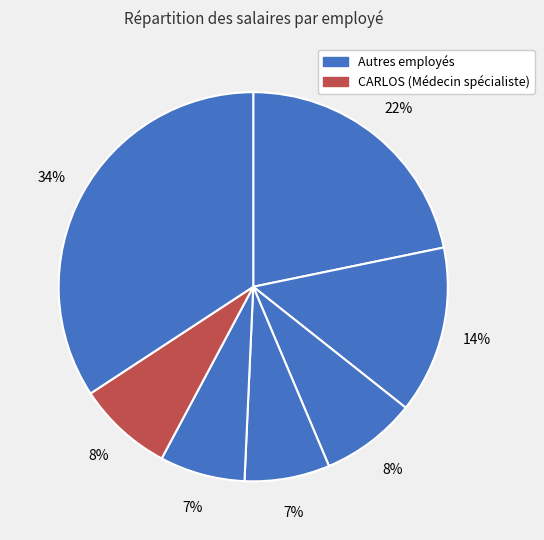

How many slices are in this pie chart?

7